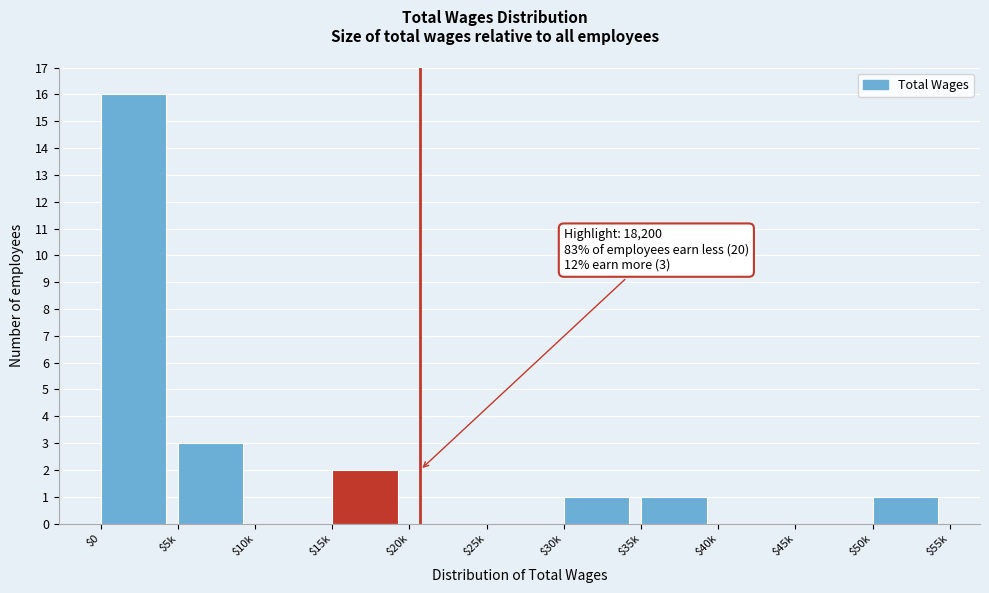

The chart shows a value of 8 at $20k. True or false?

False